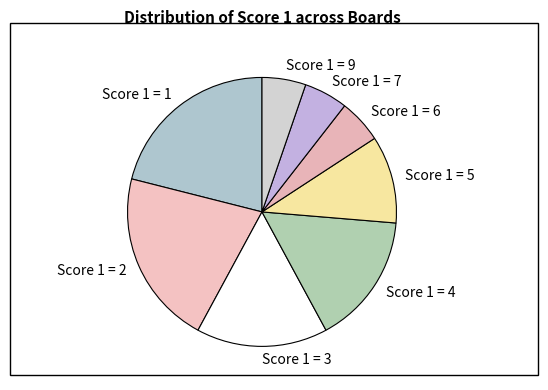

How many slices are in this pie chart?

8